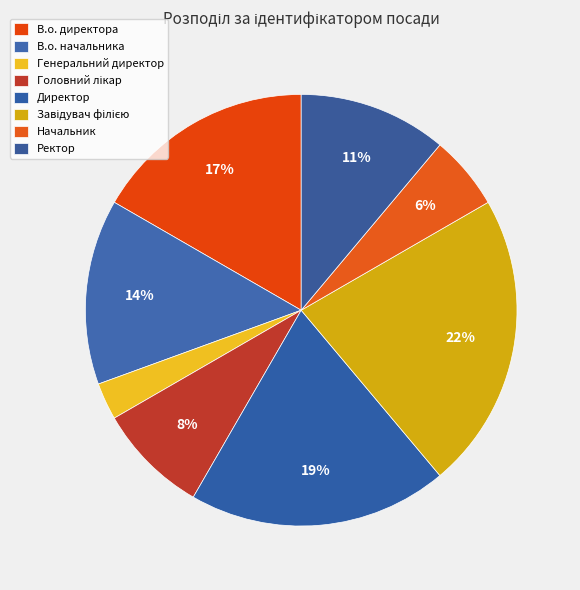

To the nearest percent, what percentage of the pie is В.о. начальника?

14%